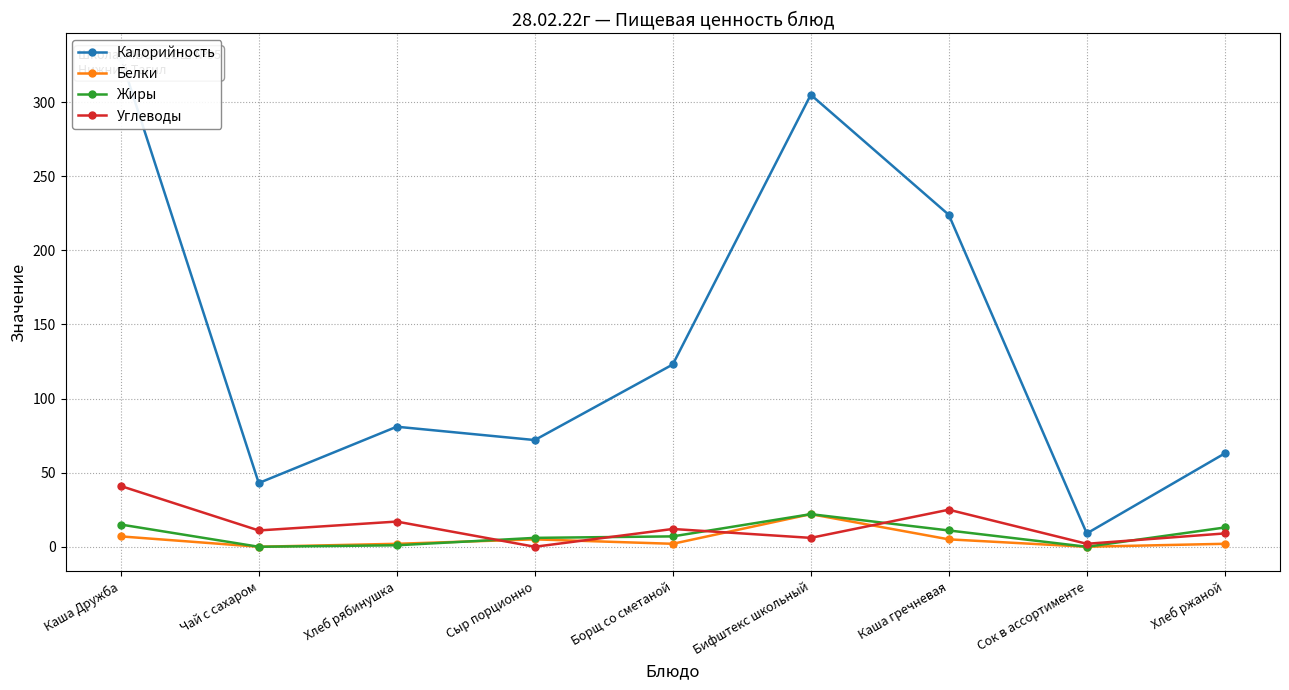

Count the number of data series in this chart.

4